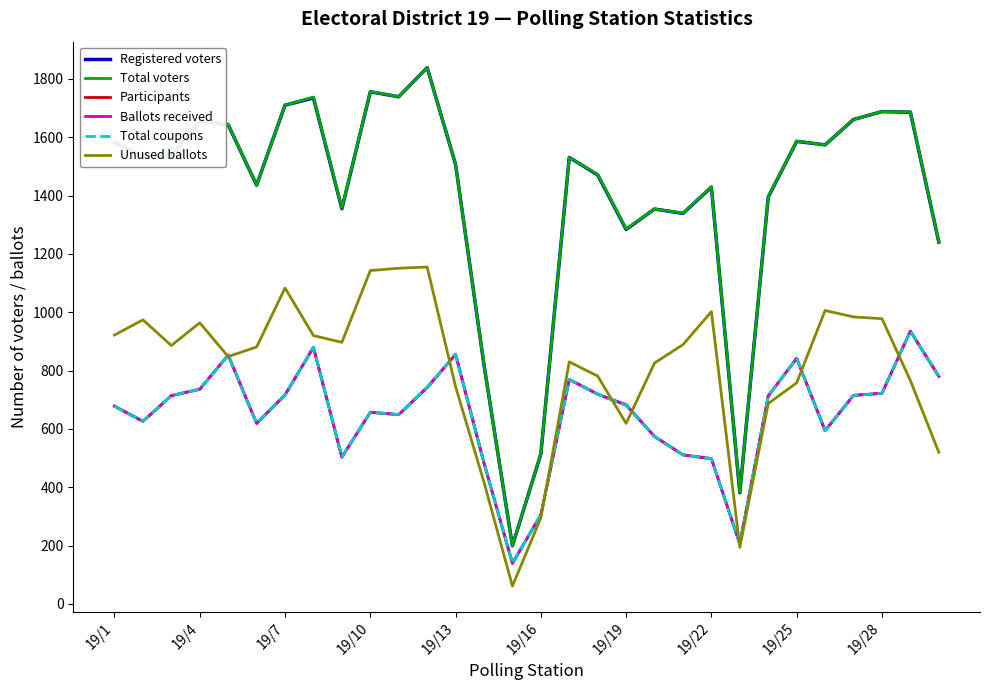

What is the highest value of the Ballots received series?

935